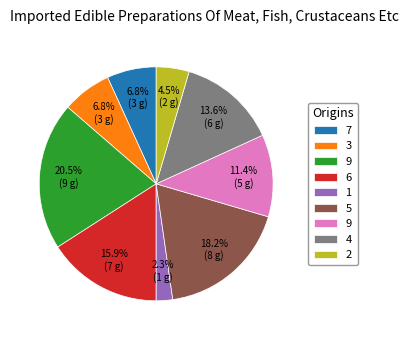

Does any single category account for the majority?

No